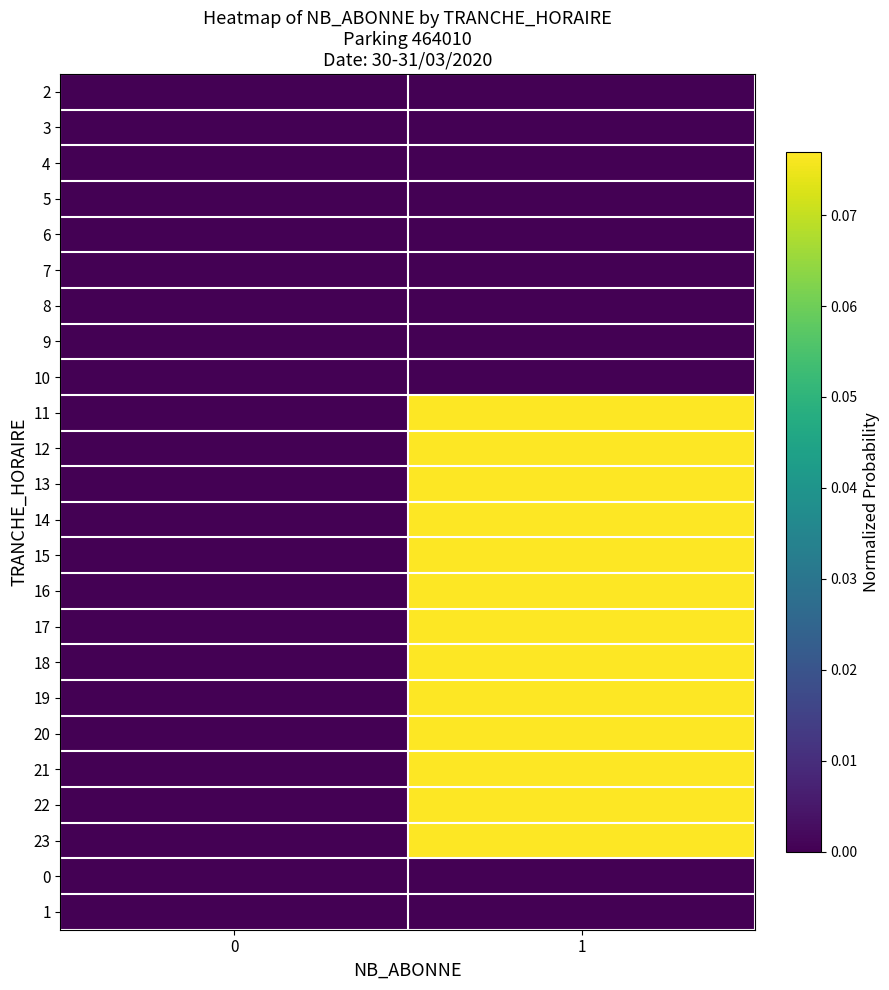

Reading left to right, list all the values displayed in this chart.

2: 0=0.0	1=0.0
3: 0=0.0	1=0.0
4: 0=0.0	1=0.0
5: 0=0.0	1=0.0
6: 0=0.0	1=0.0
7: 0=0.0	1=0.0
8: 0=0.0	1=0.0
9: 0=0.0	1=0.0
10: 0=0.0	1=0.0
11: 0=0.0	1=0.1
12: 0=0.0	1=0.1
13: 0=0.0	1=0.1
14: 0=0.0	1=0.1
15: 0=0.0	1=0.1
16: 0=0.0	1=0.1
17: 0=0.0	1=0.1
18: 0=0.0	1=0.1
19: 0=0.0	1=0.1
20: 0=0.0	1=0.1
21: 0=0.0	1=0.1
22: 0=0.0	1=0.1
23: 0=0.0	1=0.1
0: 0=0.0	1=0.0
1: 0=0.0	1=0.0